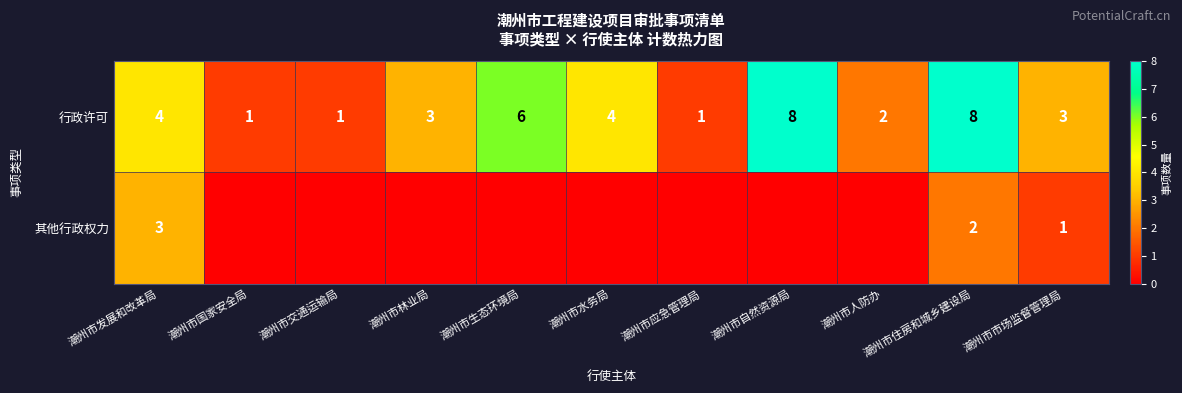

How many 行政许可 values are between 1 and 6?

9